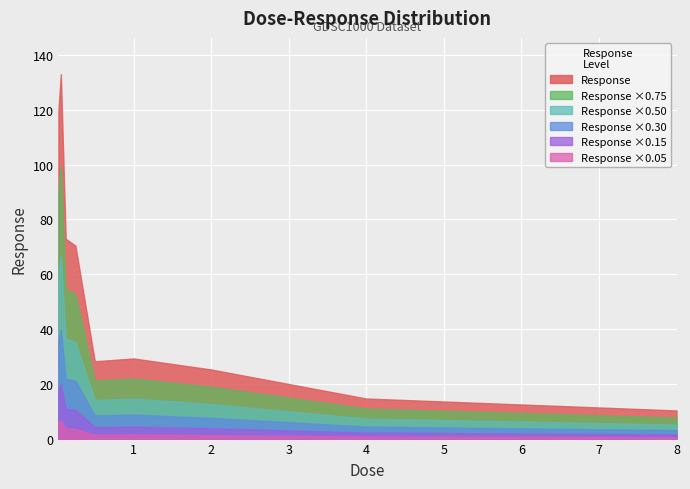

Where is the data nearest to the value 71?

0.25